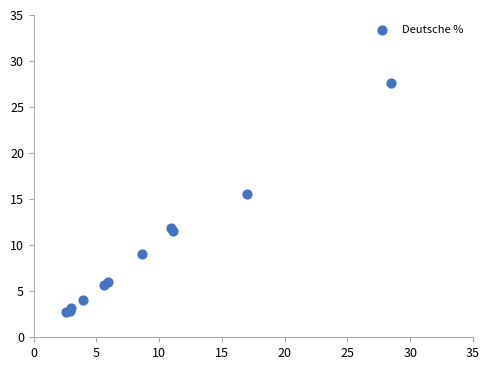

What Y value in the scatter plot is closest to 15?

15.6